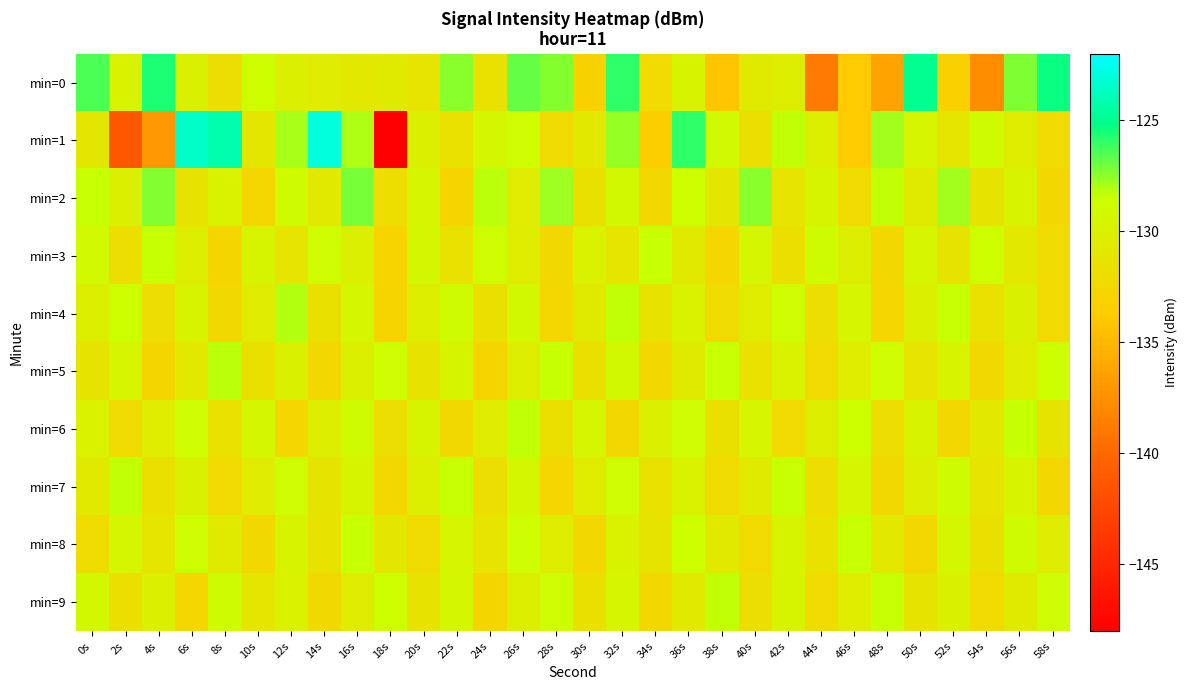

Reading left to right, list all the values displayed in this chart.

min=0: 0s=-126.4	2s=-129.8	4s=-125.6	6s=-129.9	8s=-131.8	10s=-128.5	12s=-130.0	14s=-130.5	16s=-130.8	18s=-130.5	20s=-131.2	22s=-127.5	24s=-131.5	26s=-126.8	28s=-127.3	30s=-133.0	32s=-125.9	34s=-132.2	36s=-129.7	38s=-134.1	40s=-130.6	42s=-130.3	44s=-138.9	46s=-133.7	48s=-136.3	50s=-125.0	52s=-133.1	54s=-137.7	56s=-127.3	58s=-125.3
min=1: 0s=-130.9	2s=-141.2	4s=-137.0	6s=-123.4	8s=-124.1	10s=-131.0	12s=-127.9	14s=-122.9	16s=-128.0	18s=-148.0	20s=-130.0	22s=-131.5	24s=-129.3	26s=-128.7	28s=-132.1	30s=-130.8	32s=-127.6	34s=-133.4	36s=-125.9	38s=-129.1	40s=-131.7	42s=-128.3	44s=-130.2	46s=-133.6	48s=-127.8	50s=-129.5	52s=-131.1	54s=-128.9	56s=-130.4	58s=-132.2
min=2: 0s=-128.5	2s=-130.1	4s=-127.3	6s=-131.4	8s=-129.8	10s=-132.6	12s=-128.9	14s=-130.7	16s=-127.1	18s=-131.9	20s=-129.4	22s=-132.8	24s=-128.2	26s=-130.5	28s=-127.7	30s=-131.6	32s=-129.2	34s=-132.4	36s=-128.6	38s=-130.9	40s=-127.4	42s=-131.2	44s=-129.6	46s=-132.1	48s=-128.3	50s=-130.6	52s=-127.8	54s=-131.3	56s=-129.7	58s=-132.5
min=3: 0s=-129.1	2s=-131.8	4s=-128.4	6s=-130.3	8s=-132.7	10s=-129.6	12s=-131.2	14s=-128.8	16s=-130.1	18s=-132.9	20s=-129.3	22s=-131.5	24s=-128.7	26s=-130.4	28s=-132.3	30s=-129.8	32s=-131.1	34s=-128.5	36s=-130.7	38s=-132.6	40s=-129.4	42s=-131.7	44s=-128.9	46s=-130.2	48s=-132.4	50s=-129.5	52s=-131.3	54s=-128.6	56s=-130.8	58s=-132.1
min=4: 0s=-130.2	2s=-128.6	4s=-131.9	6s=-129.7	8s=-132.3	10s=-130.5	12s=-128.1	14s=-131.6	16s=-129.4	18s=-132.8	20s=-130.3	22s=-128.9	24s=-131.7	26s=-129.2	28s=-132.5	30s=-130.6	32s=-128.3	34s=-131.4	36s=-129.8	38s=-132.1	40s=-130.4	42s=-128.7	44s=-131.8	46s=-129.5	48s=-132.6	50s=-130.1	52s=-128.4	54s=-131.5	56s=-129.9	58s=-132.2
min=5: 0s=-131.3	2s=-129.5	4s=-132.7	6s=-130.8	8s=-128.2	10s=-131.6	12s=-129.9	14s=-132.4	16s=-130.1	18s=-128.7	20s=-131.4	22s=-129.6	24s=-132.8	26s=-130.3	28s=-128.5	30s=-131.7	32s=-129.2	34s=-132.5	36s=-130.6	38s=-128.4	40s=-131.5	42s=-129.8	44s=-132.2	46s=-130.4	48s=-128.8	50s=-131.2	52s=-129.7	54s=-132.3	56s=-130.5	58s=-128.6
min=6: 0s=-129.8	2s=-132.1	4s=-130.4	6s=-128.7	8s=-131.5	10s=-129.3	12s=-132.6	14s=-130.2	16s=-128.9	18s=-131.8	20s=-129.6	22s=-132.3	24s=-130.5	26s=-128.3	28s=-131.7	30s=-129.4	32s=-132.4	34s=-130.1	36s=-128.8	38s=-131.6	40s=-129.5	42s=-132.2	44s=-130.3	46s=-128.6	48s=-131.9	50s=-129.7	52s=-132.5	54s=-130.8	56s=-128.4	58s=-131.3
min=7: 0s=-130.7	2s=-128.3	4s=-131.6	6s=-129.9	8s=-132.2	10s=-130.5	12s=-128.8	14s=-131.3	16s=-129.6	18s=-132.4	20s=-130.2	22s=-128.5	24s=-131.8	26s=-129.3	28s=-132.6	30s=-130.4	32s=-128.7	34s=-131.5	36s=-129.8	38s=-132.1	40s=-130.6	42s=-128.4	44s=-131.9	46s=-129.5	48s=-132.3	50s=-130.3	52s=-128.9	54s=-131.2	56s=-129.7	58s=-132.5
min=8: 0s=-132.0	2s=-129.4	4s=-131.1	6s=-128.8	8s=-130.6	10s=-132.3	12s=-129.7	14s=-131.4	16s=-128.5	18s=-130.9	20s=-132.1	22s=-129.5	24s=-131.2	26s=-128.7	28s=-130.4	30s=-132.5	32s=-129.8	34s=-131.3	36s=-128.6	38s=-130.7	40s=-132.2	42s=-129.6	44s=-131.5	46s=-128.4	48s=-130.8	50s=-132.4	52s=-129.3	54s=-131.6	56s=-128.9	58s=-130.5
min=9: 0s=-129.2	2s=-131.7	4s=-130.0	6s=-132.6	8s=-128.9	10s=-131.1	12s=-129.8	14s=-132.3	16s=-130.5	18s=-128.6	20s=-131.4	22s=-129.3	24s=-132.7	26s=-130.2	28s=-128.8	30s=-131.6	32s=-129.5	34s=-132.4	36s=-130.7	38s=-128.3	40s=-131.8	42s=-129.6	44s=-132.1	46s=-130.4	48s=-128.5	50s=-131.3	52s=-129.9	54s=-132.2	56s=-130.6	58s=-128.7